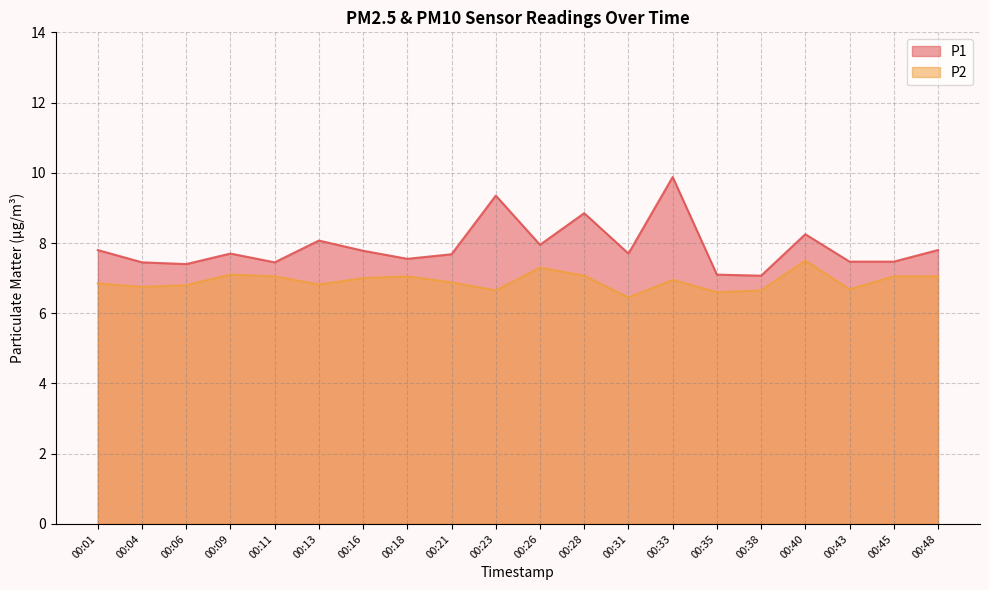

How many interior local valleys does the P2 series have?

6